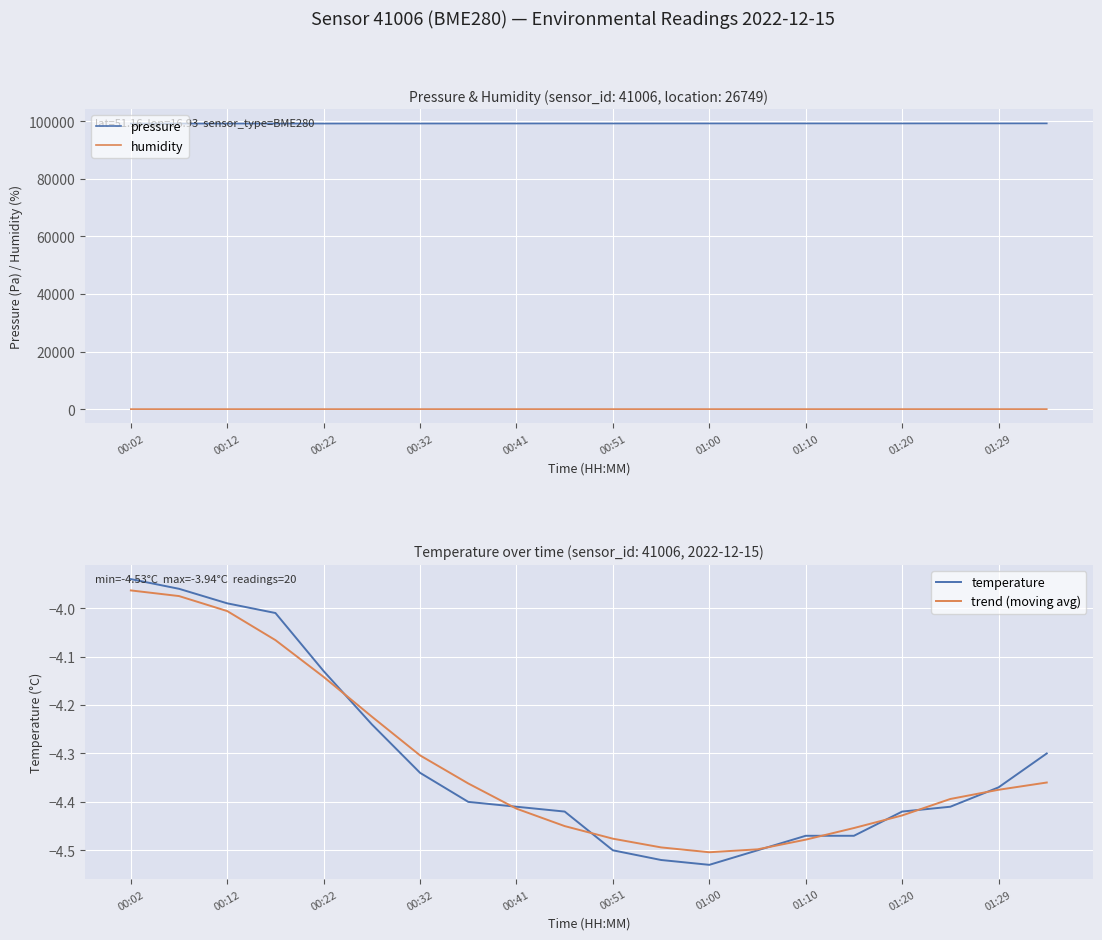

In humidity, how many points are lower than both neighbors (excluding endpoints)?

4